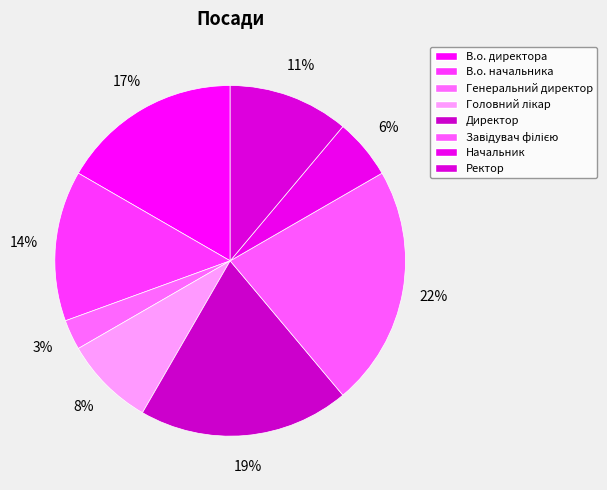

How many segments does this pie chart have?

8